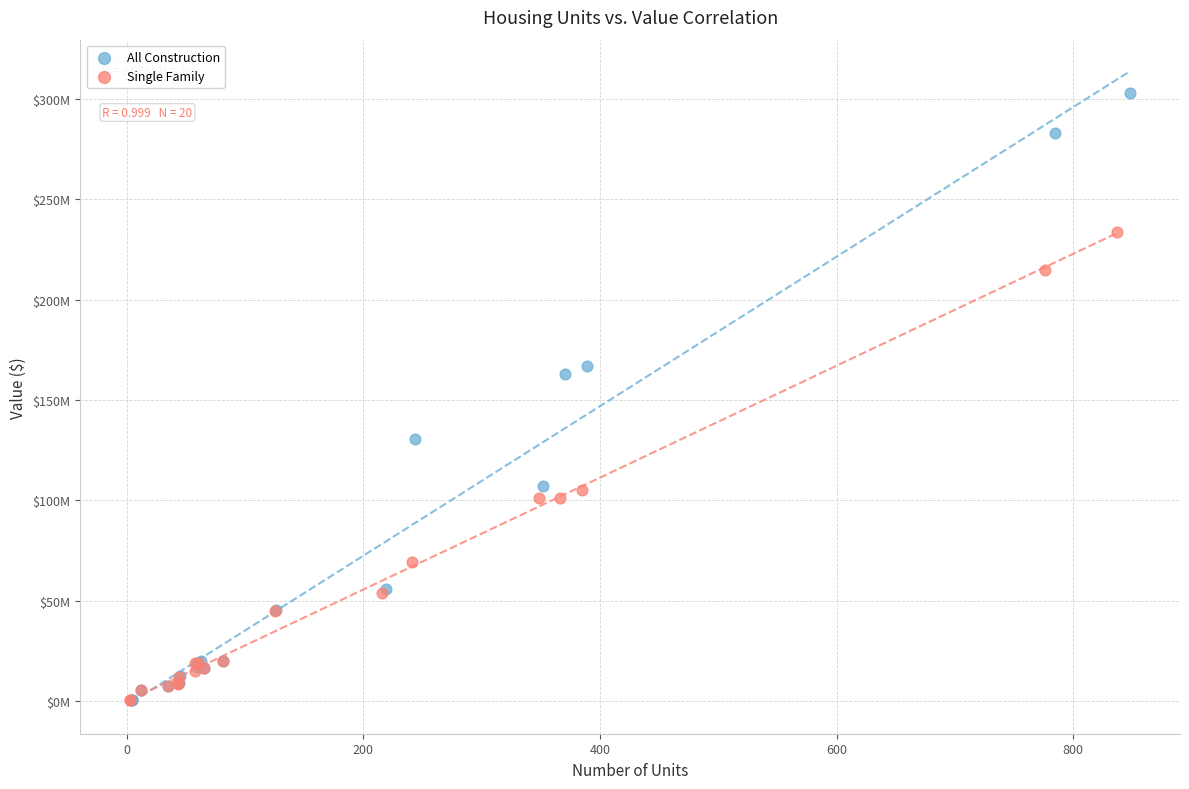

Which series contains the highest Y value?

All Construction